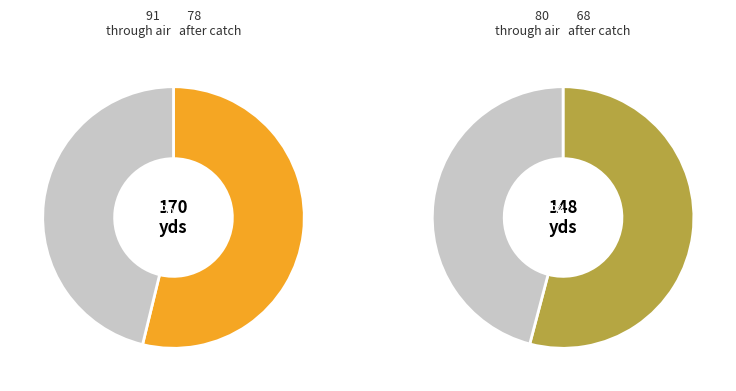

Do 19 and 4 together represent more than half of the pie?

No